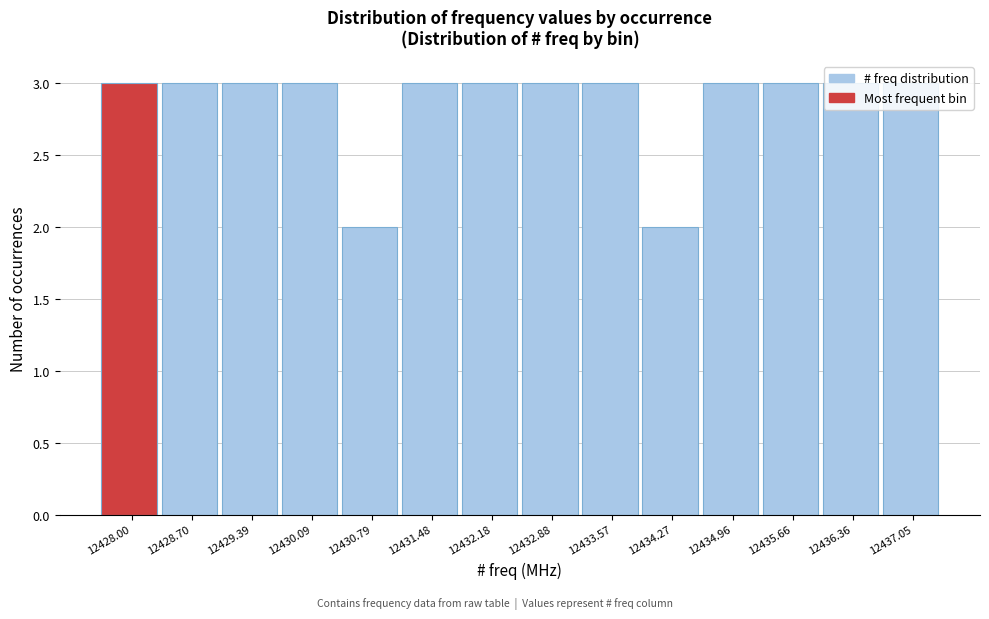

What is the sum of the values at 12430.79 and 12431.48?

5